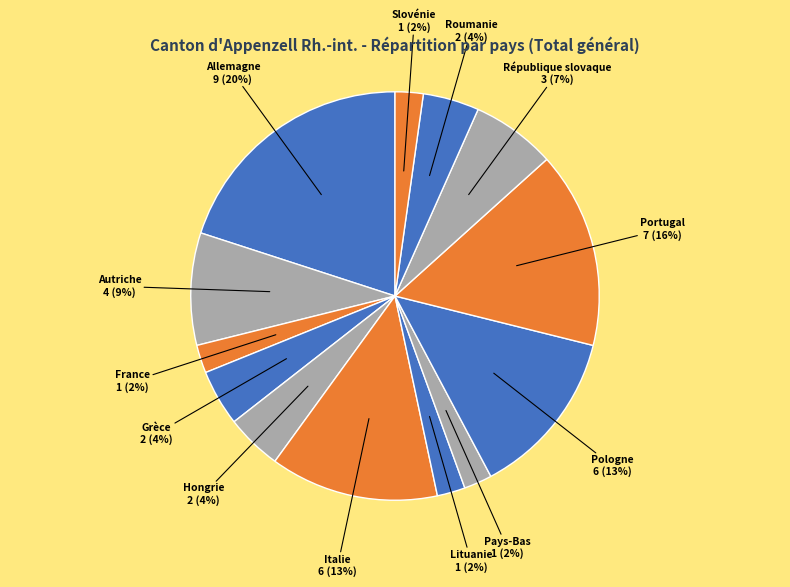

How many slices are in this pie chart?

13